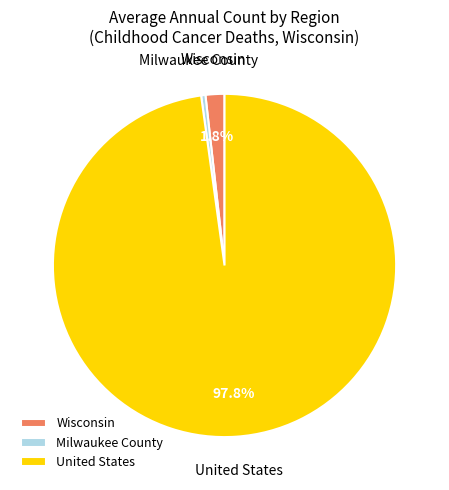

What percentage is NOT represented by Wisconsin?

98.2%